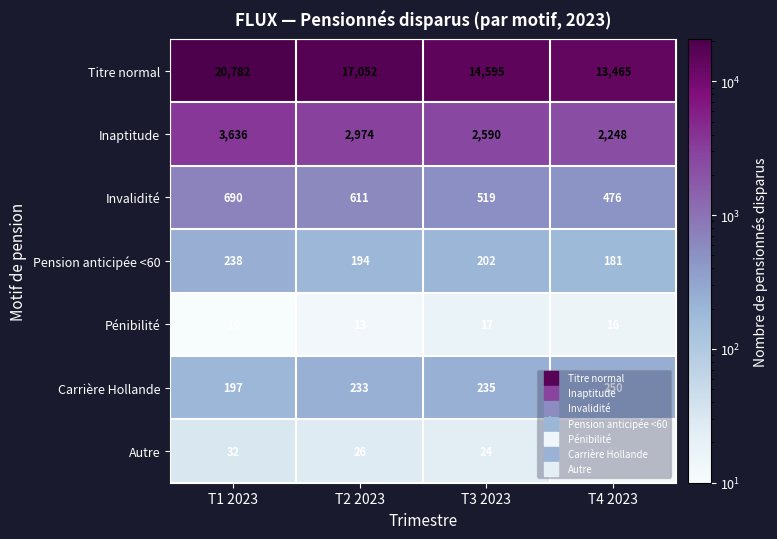

Which series has the largest total across all categories?

Titre normal